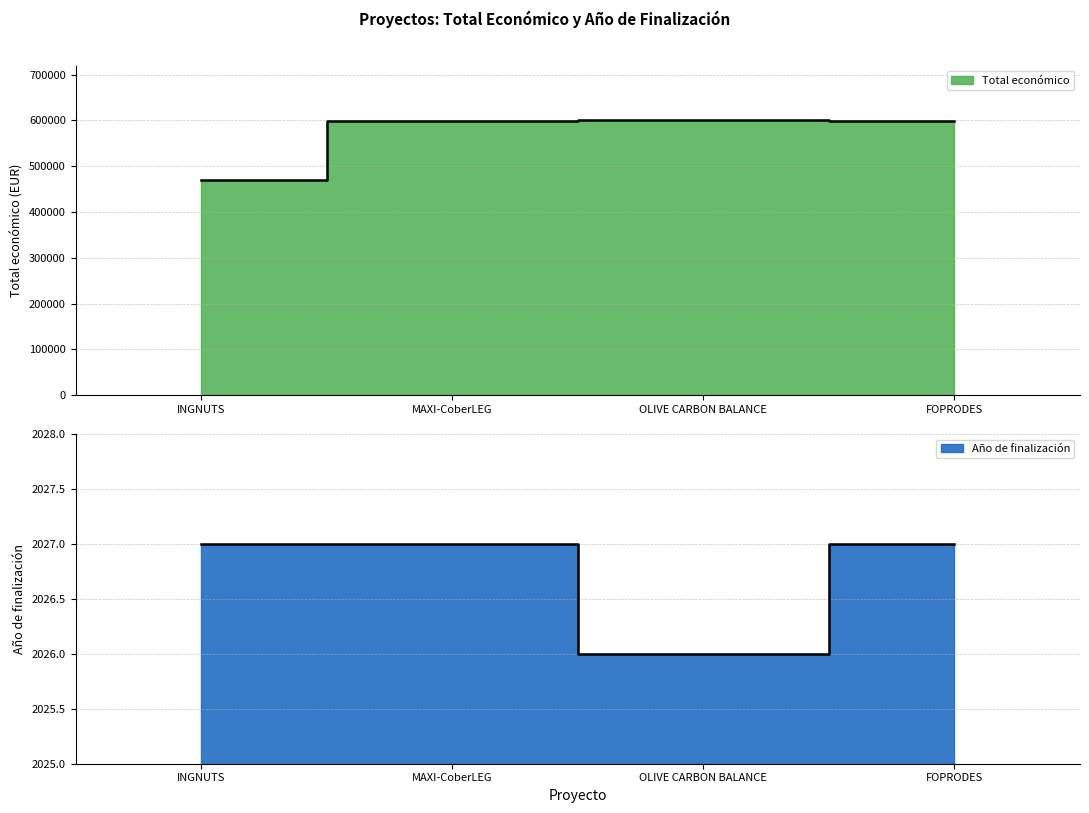

Between INGNUTS and OLIVE CARBON BALANCE, which is larger?

OLIVE CARBON BALANCE